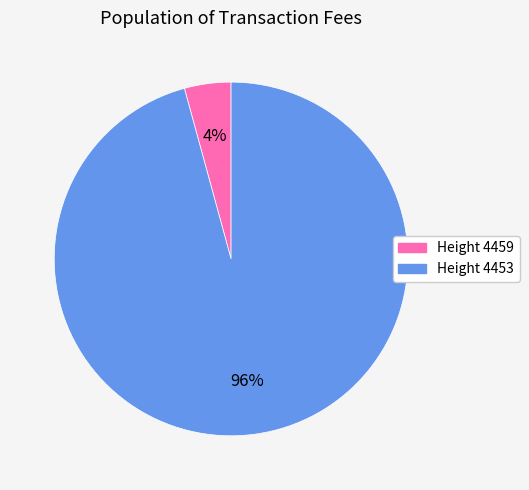

Is there any slice that represents more than half of the pie?

Yes